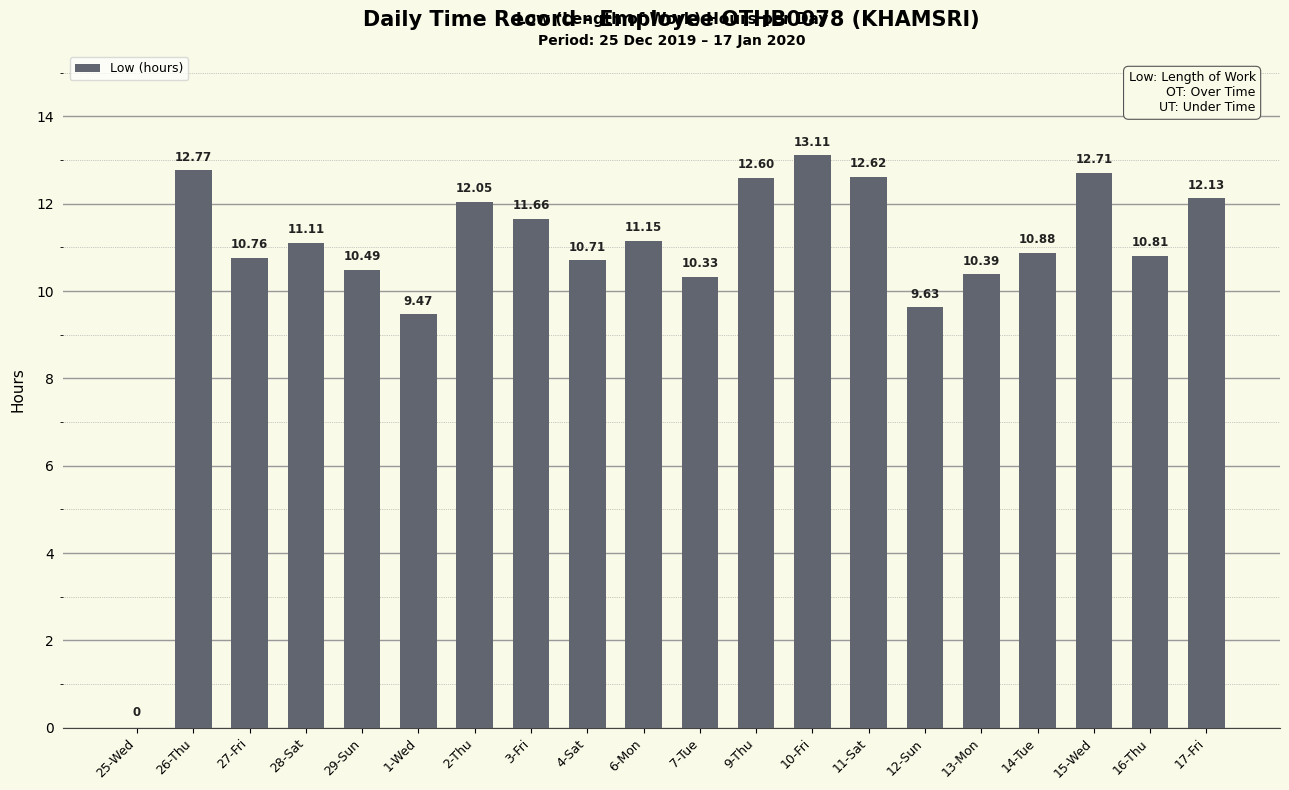

Does the chart contain stacked bars?

No